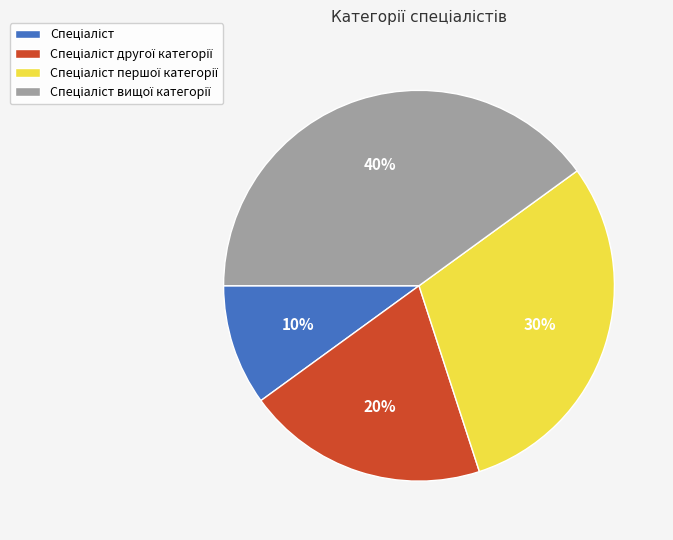

Is there a majority slice in this chart?

No